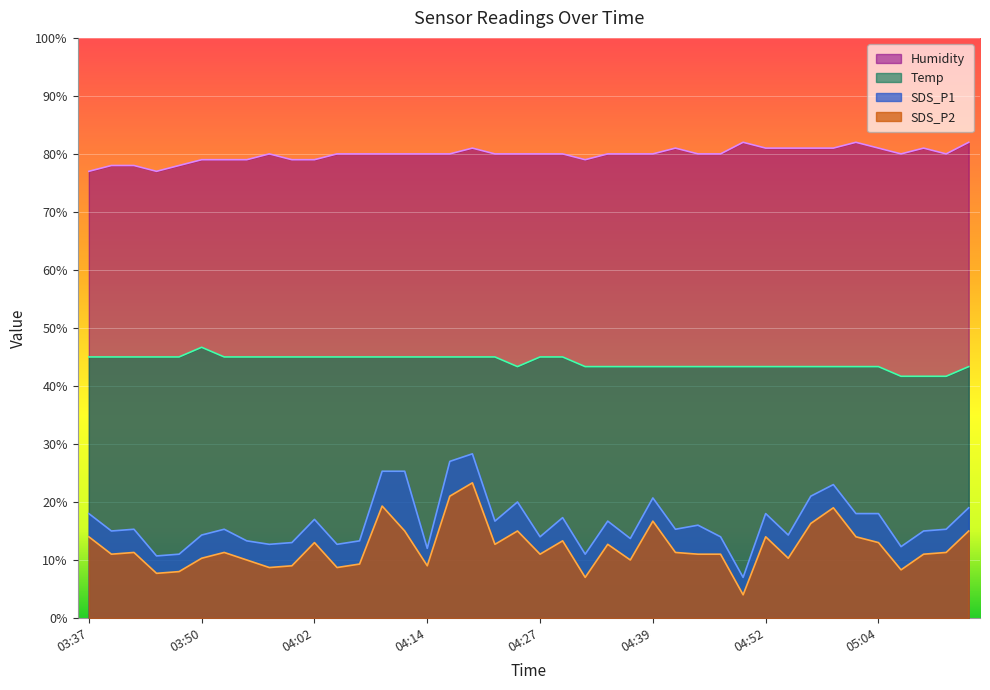

What position from the right is 03:52?

34